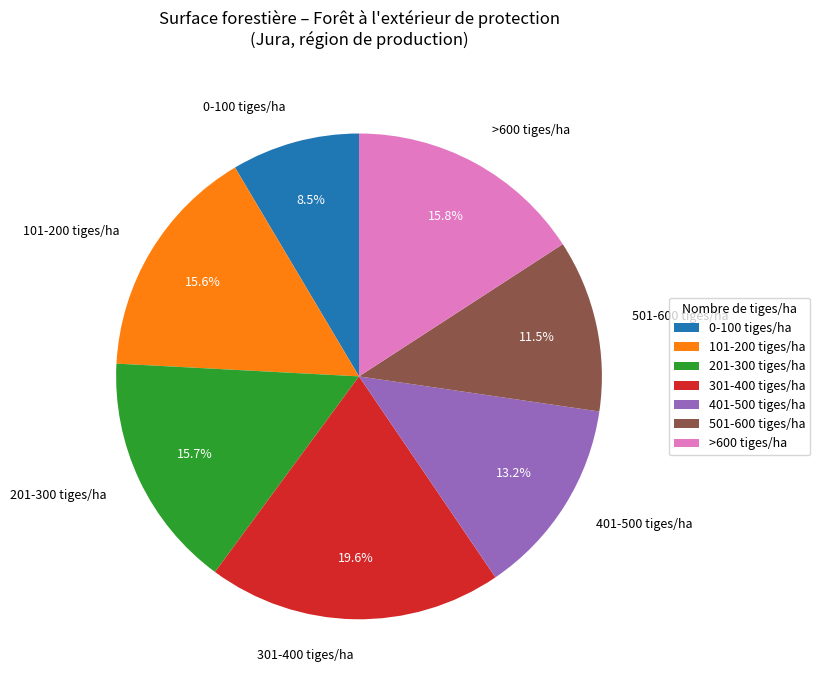

Does any single category account for the majority?

No